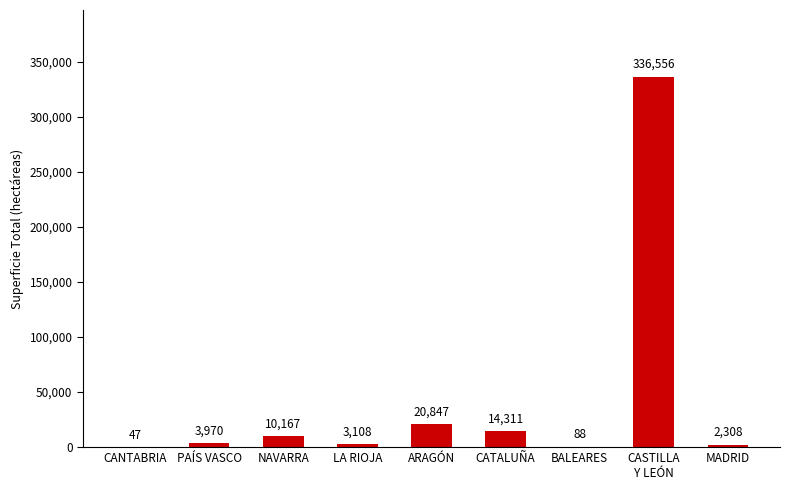

What is the sum of all values?

391402